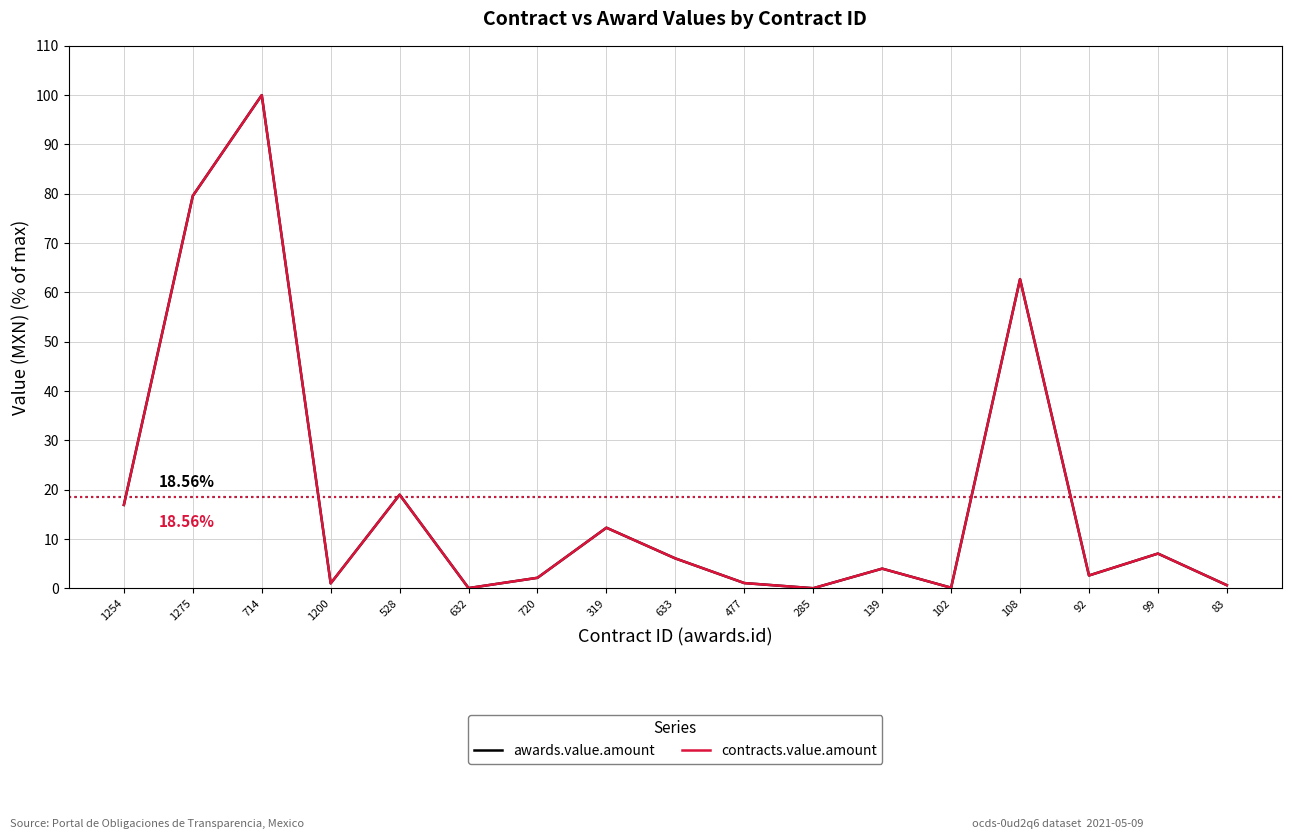

Does the chart have visible grid lines?

Yes